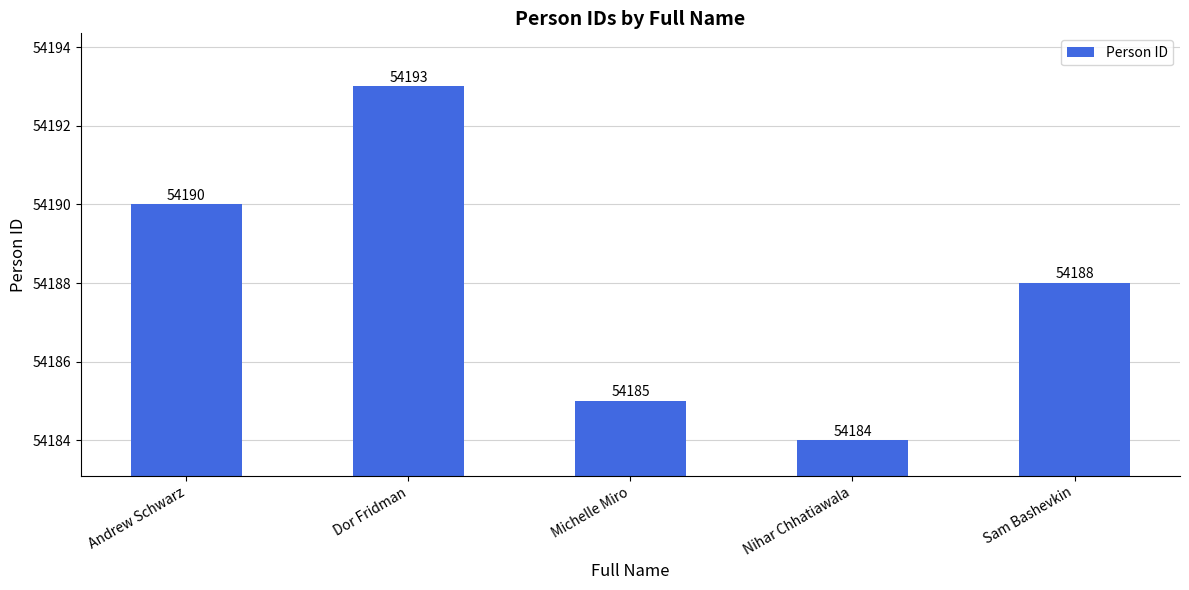

At which category does the chart reach its peak across all series?

Dor Fridman